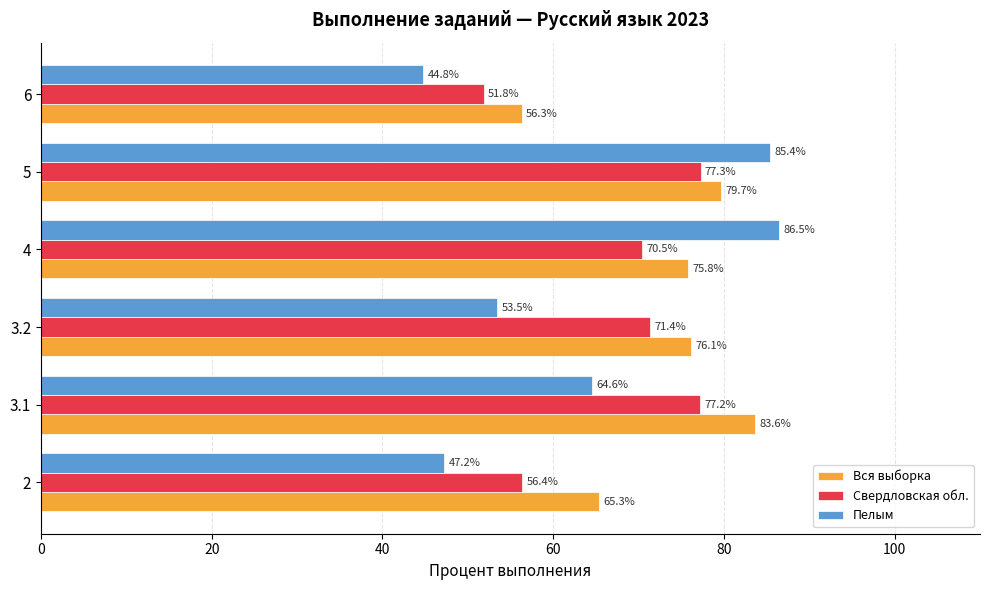

What value does the Вся выборка series have at 2?

65.3